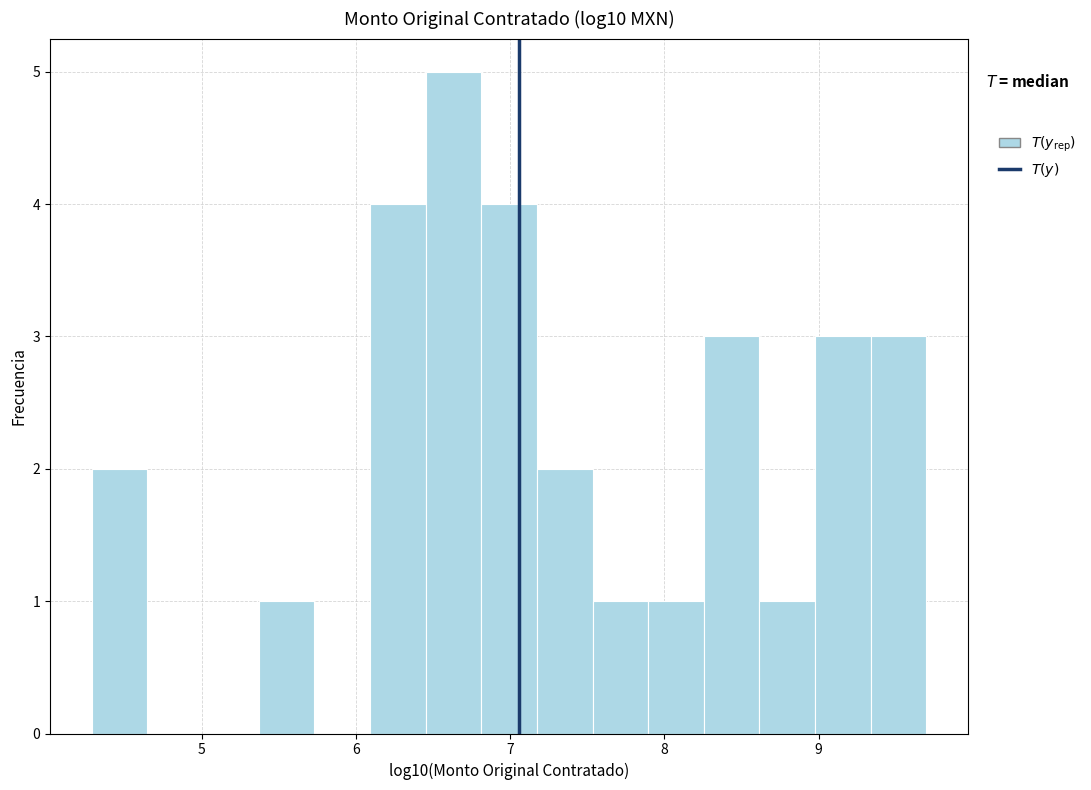

Around what value on the x-axis is the tallest bar? Give the approximate position of its centre, as read against the axis.

6.6